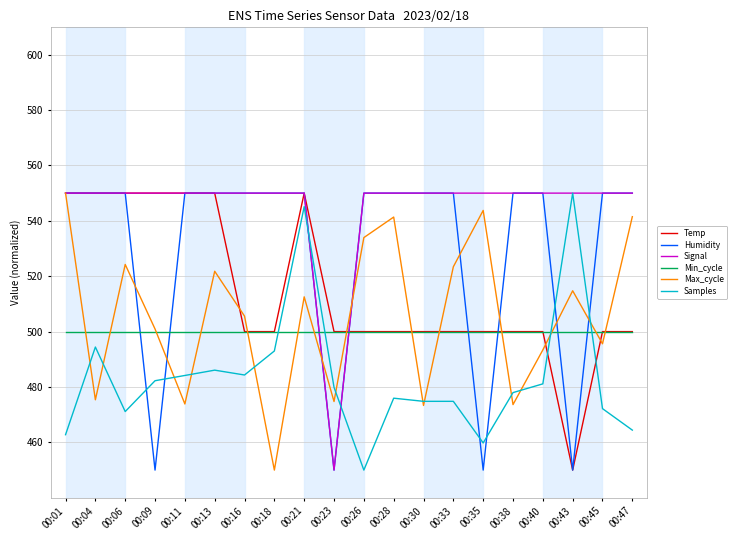

What is the highest value of the Temp series?

550.0